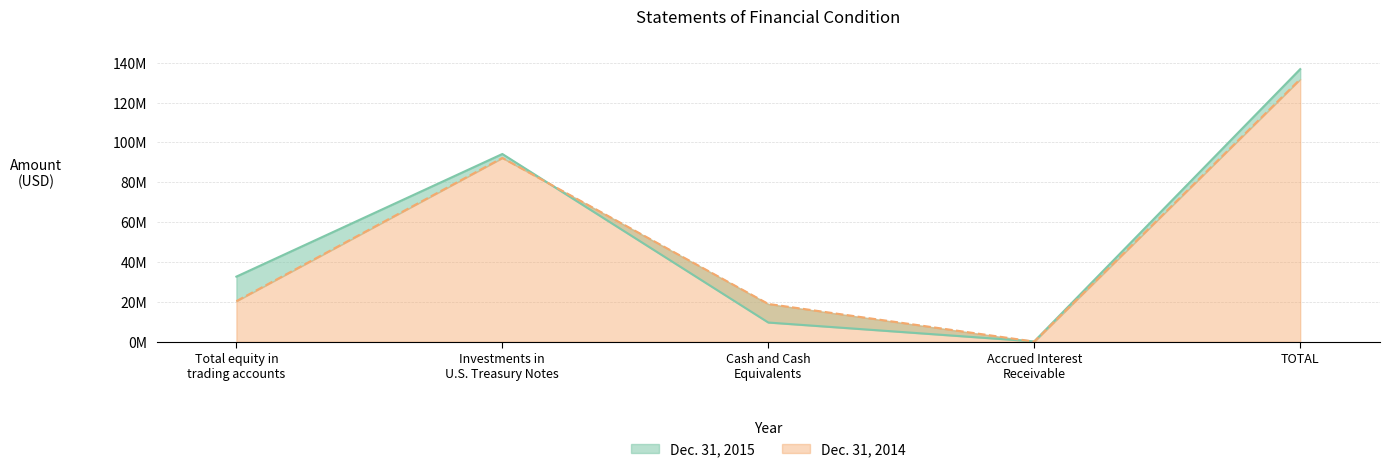

Where does the Dec. 31, 2014 series first go above 20410014?

Investments in
U.S. Treasury Notes